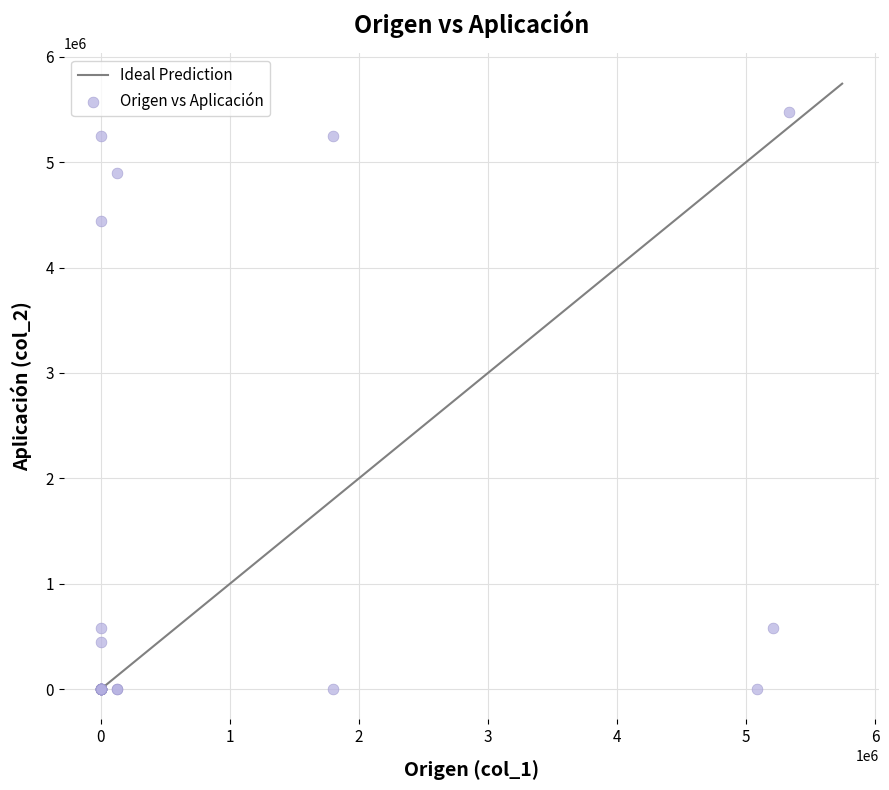

What Y value in the scatter plot is closest to 2735362?

4441066.4